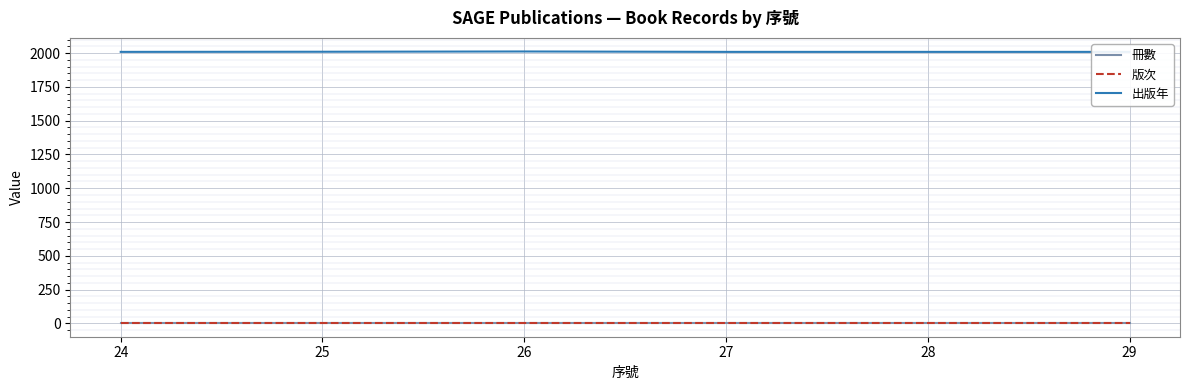

What is the difference between the highest and lowest values at 29?

2009